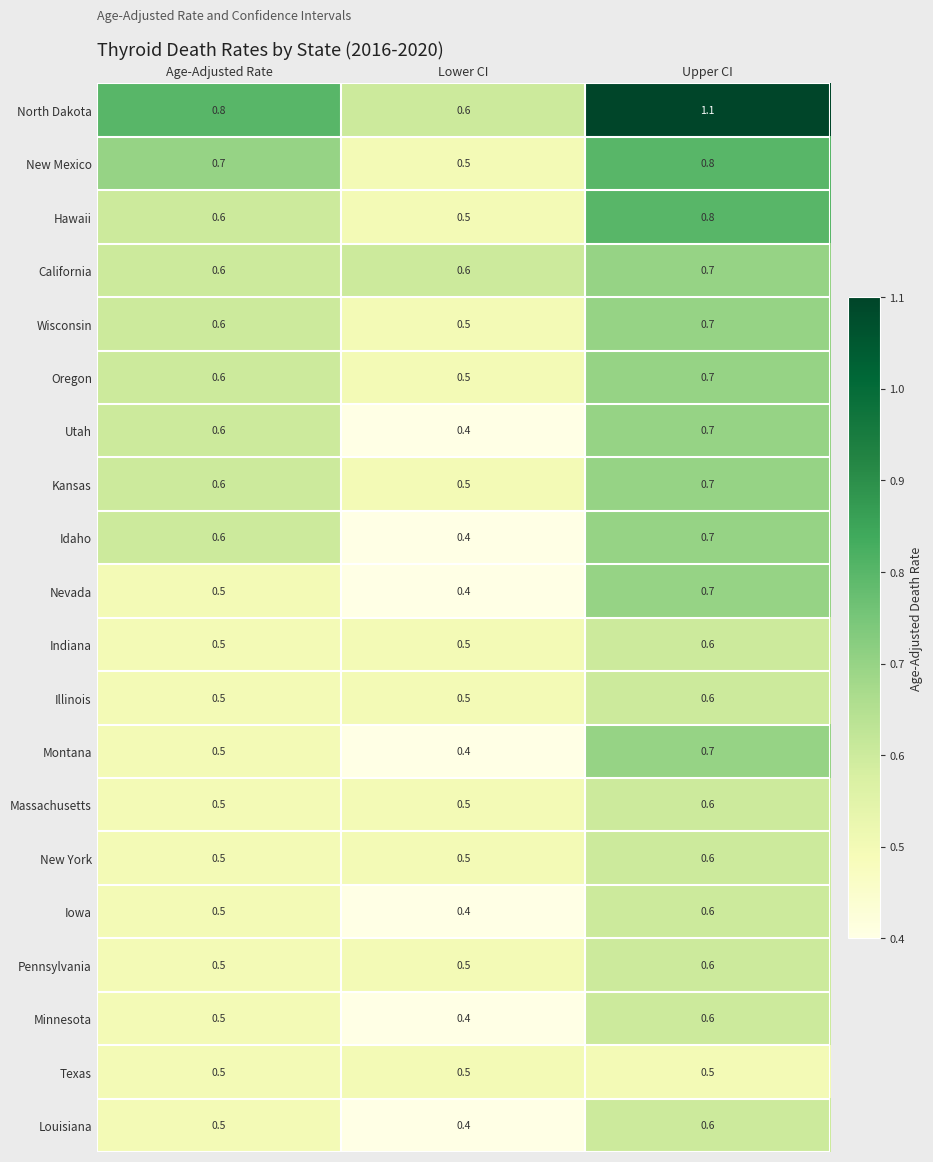

Which category has the highest value across all series?

Upper CI